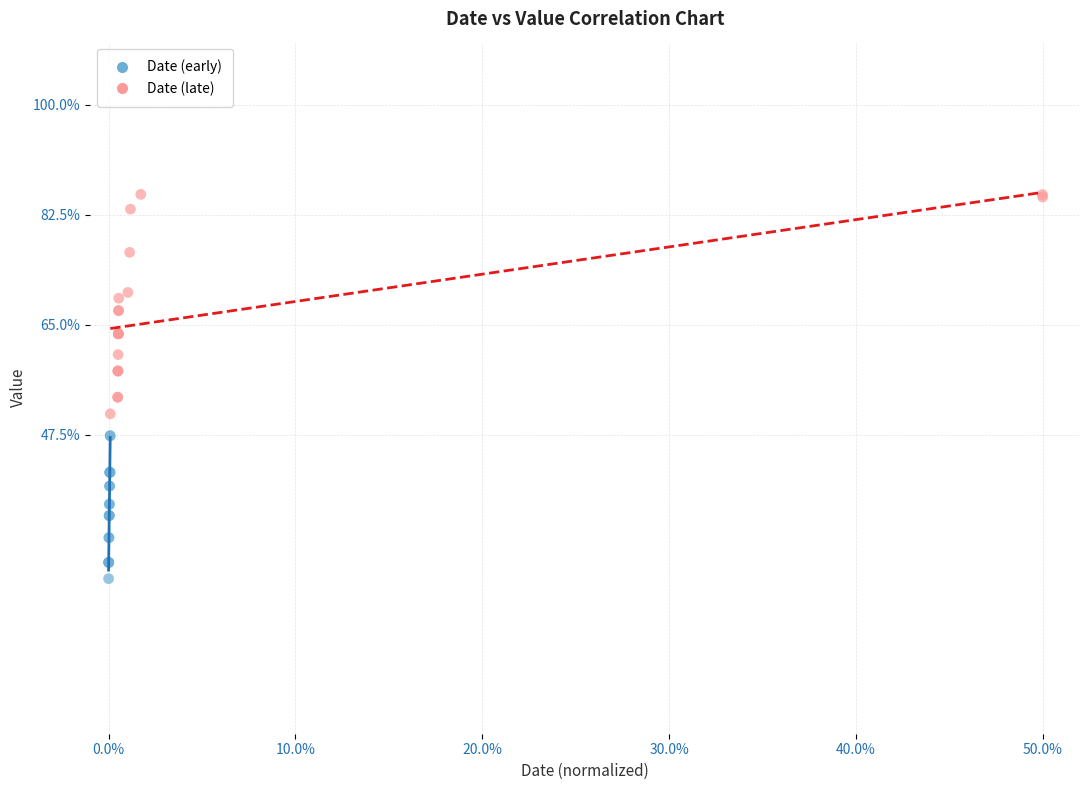

Which series reaches the maximum Y coordinate?

Date (late)